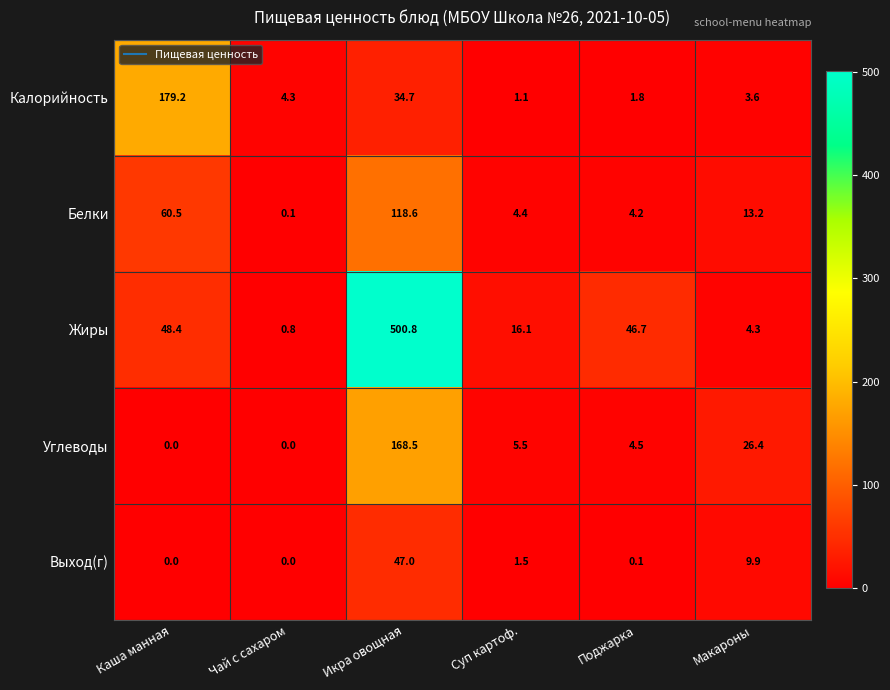

What is the difference between the maximum and minimum values in the Углеводы series?

168.5